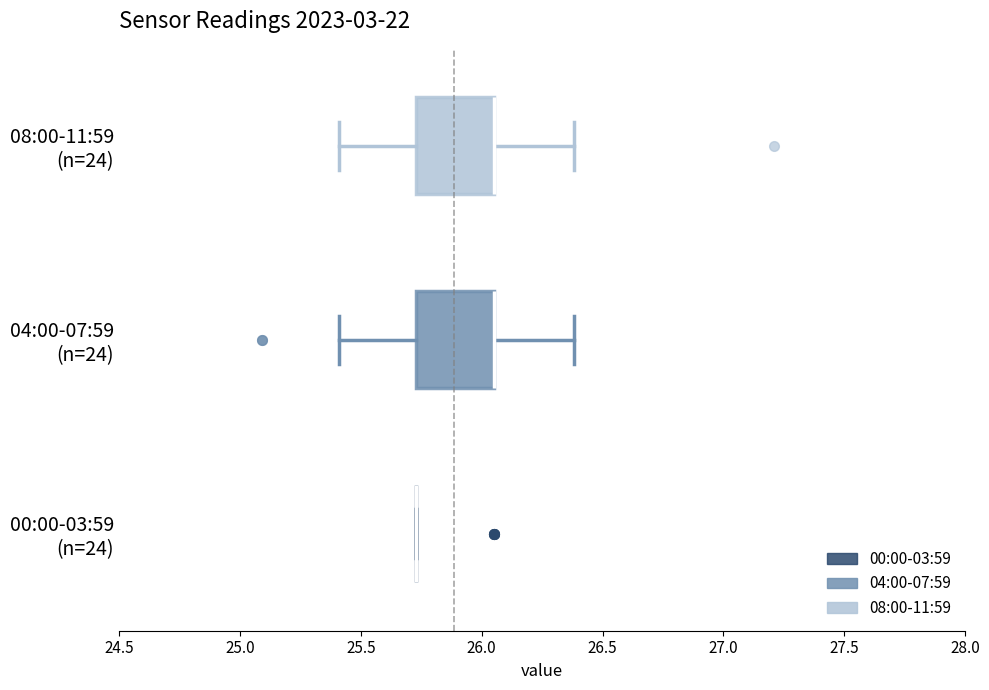

Reading bottom to top, read every box against the x-axis: the position of its median line, the range the box covers, and the ends of its whiskers. The values are not printed on the chart, so give them approximately, as read against the axis.

00:00-03:59 (n=24): box collapsed to a line at 25.75, whiskers 25.75 to 25.75
04:00-07:59 (n=24): median 26.05 (drawn on the box's right edge), box 25.75 to 26.05, whiskers 25.40 to 26.40
08:00-11:59 (n=24): median 26.05 (drawn on the box's right edge), box 25.75 to 26.05, whiskers 25.40 to 26.40